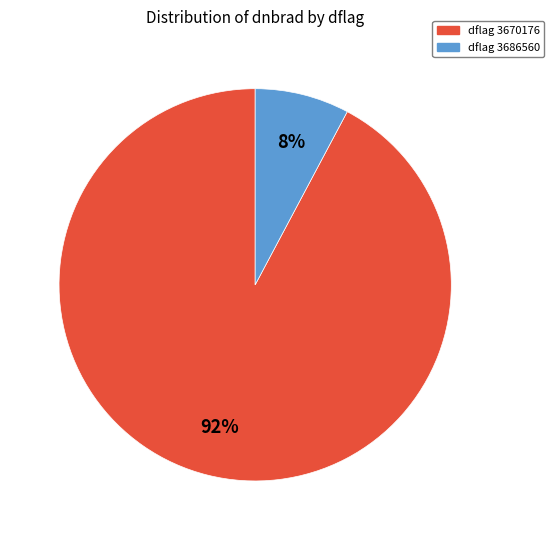

Is dflag 3670176 the majority of the pie?

Yes